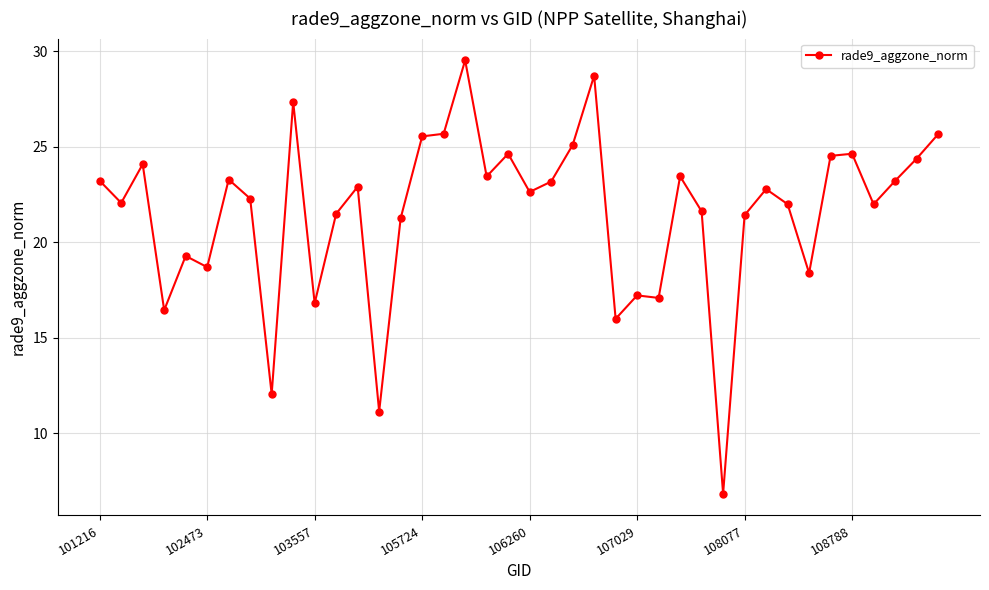

True or false: the data has more than 2 interior local peaks.

True